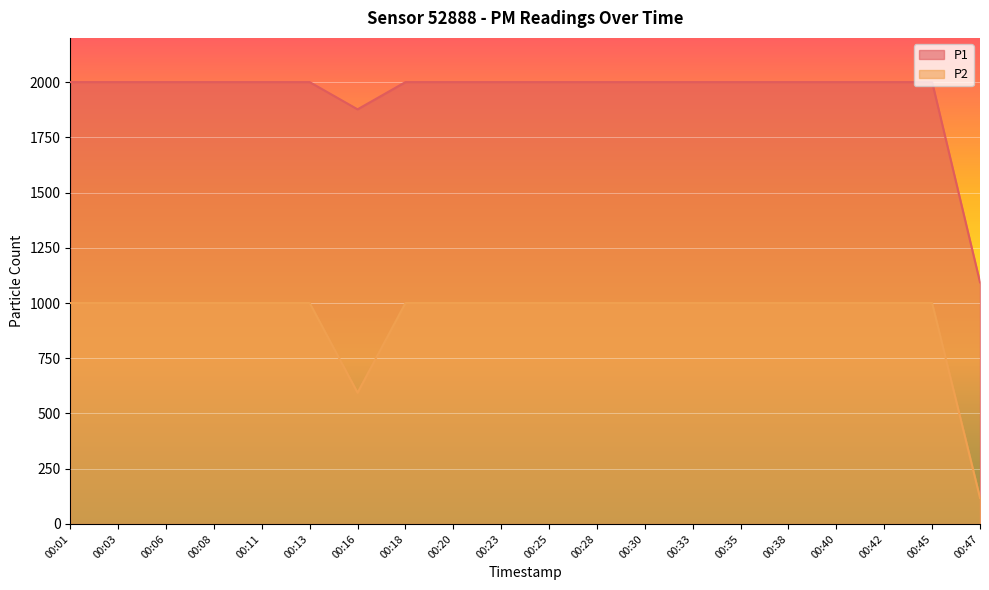

In P2, how many points are lower than both neighbors (excluding endpoints)?

1